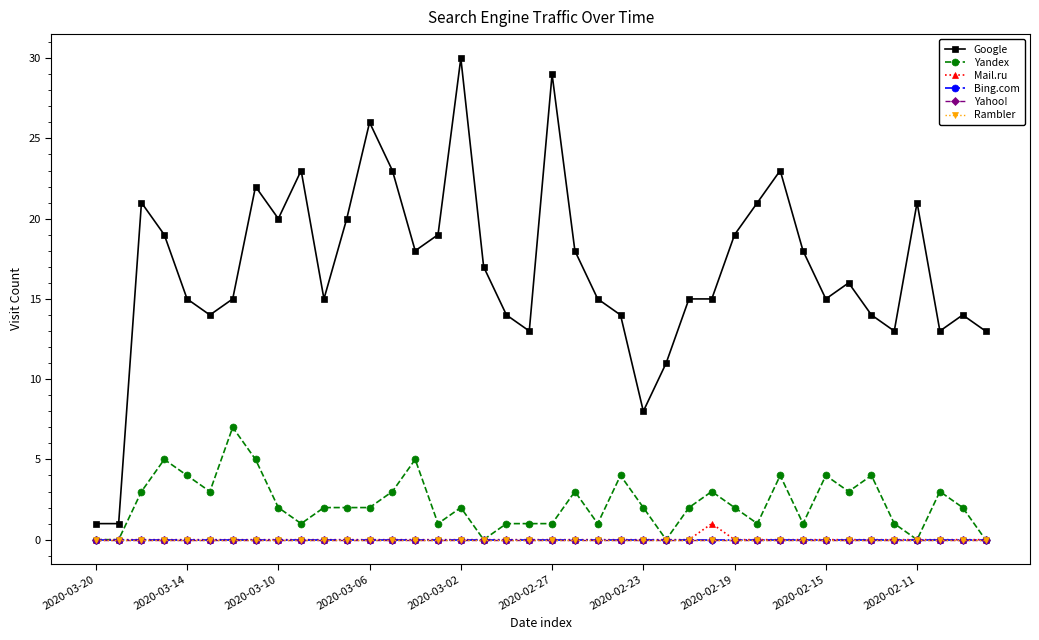

List the series in order of their peak value, highest first.

Google, Yandex, Mail.ru, Bing.com, Yahoo!, Rambler